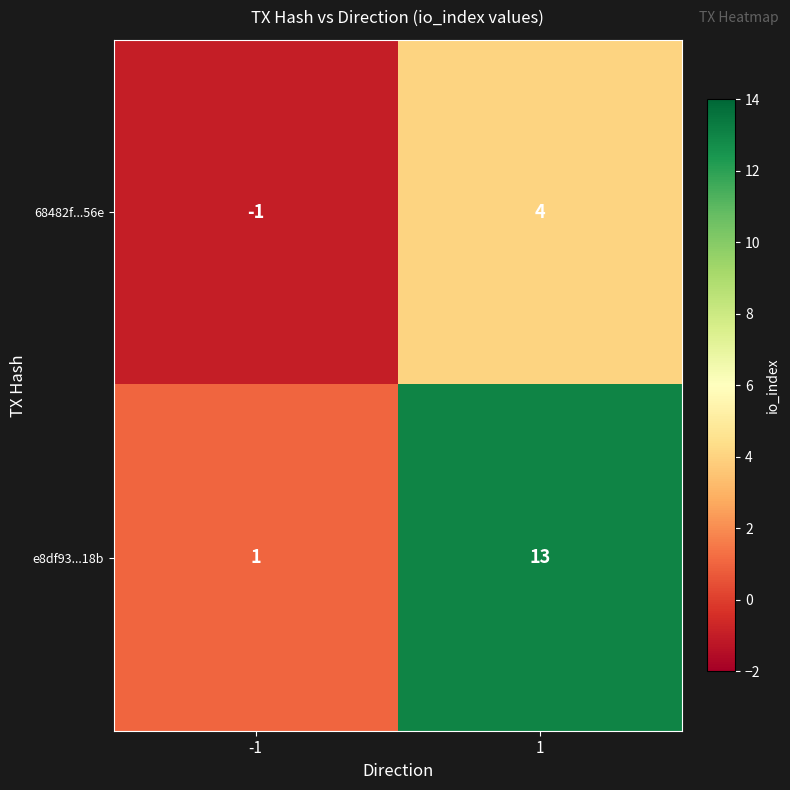

Which series changed the most between -1 and 1?

e8df93...18b